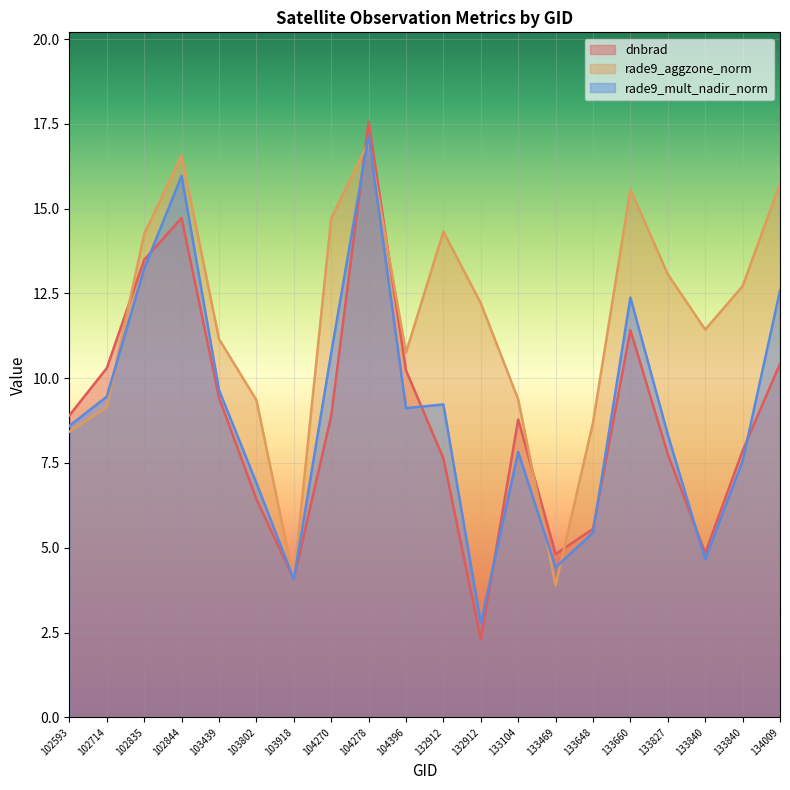

At 102714, list the series in order from smallest to largest.

rade9_aggzone_norm, rade9_mult_nadir_norm, dnbrad